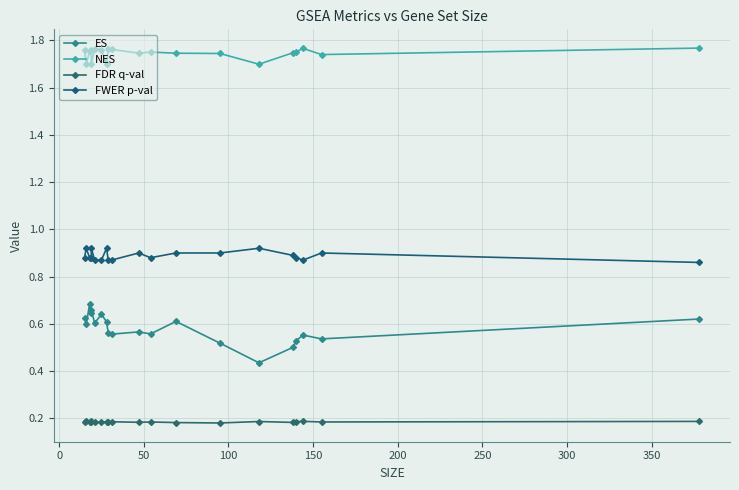

Does the chart have visible grid lines?

Yes